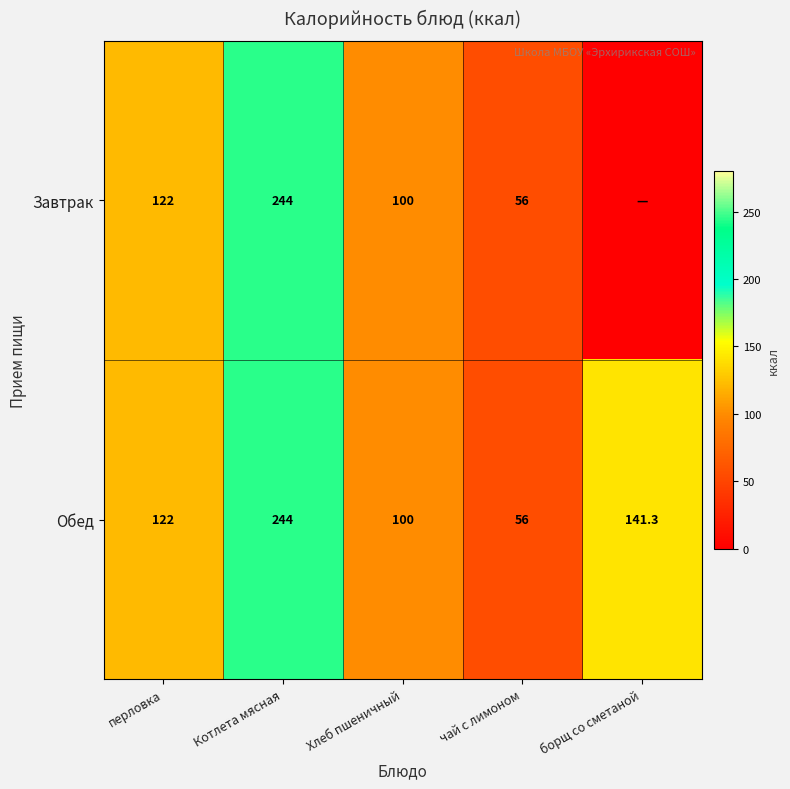

The Завтрак series shows 67.4 at Хлеб пшеничный. True or false?

False